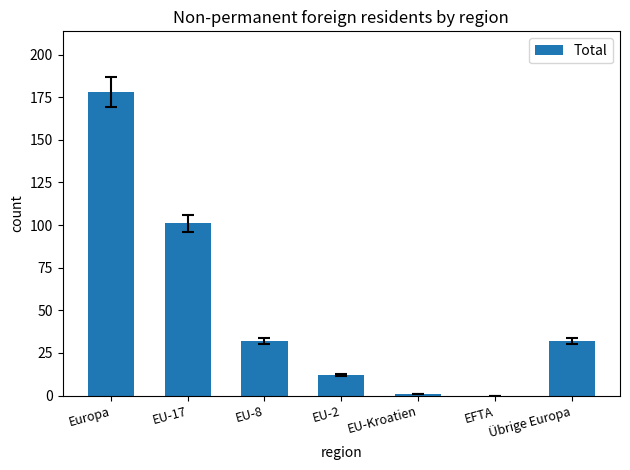

Where is the data nearest to the value 89?

EU-17